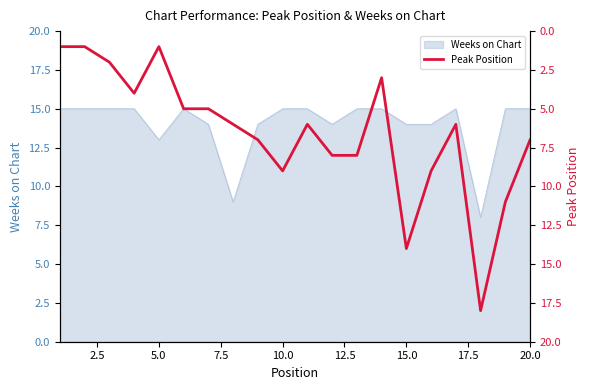

Count the number of values greater than 6.

9